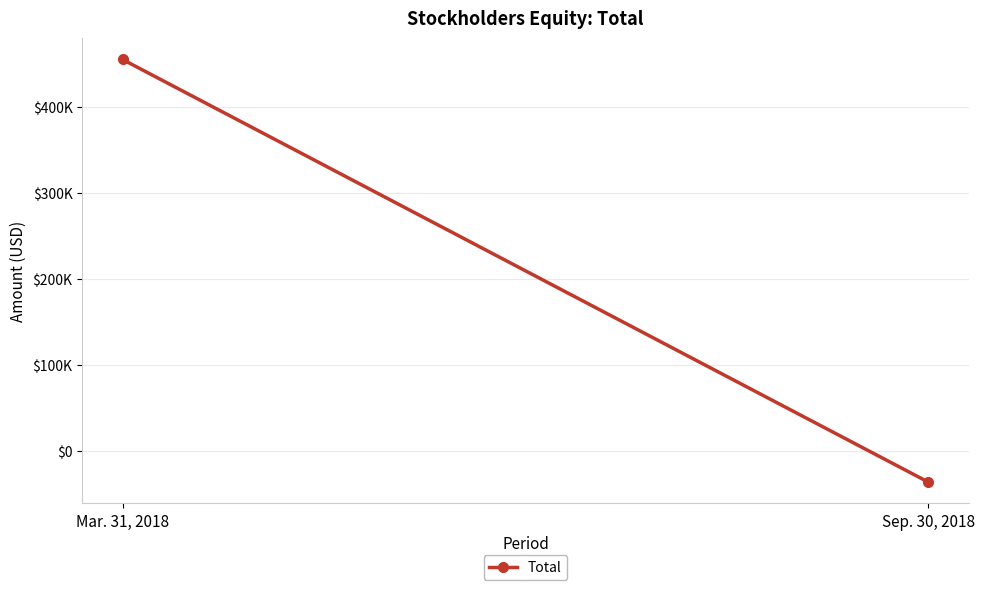

What is the change in value from Mar. 31, 2018 to Sep. 30, 2018?

-491100